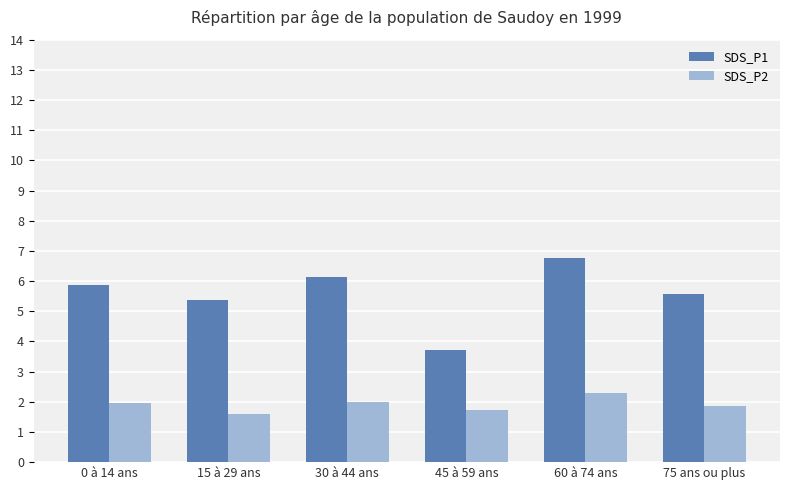

What is the spread (max minus min) of values at 30 à 44 ans?

4.1